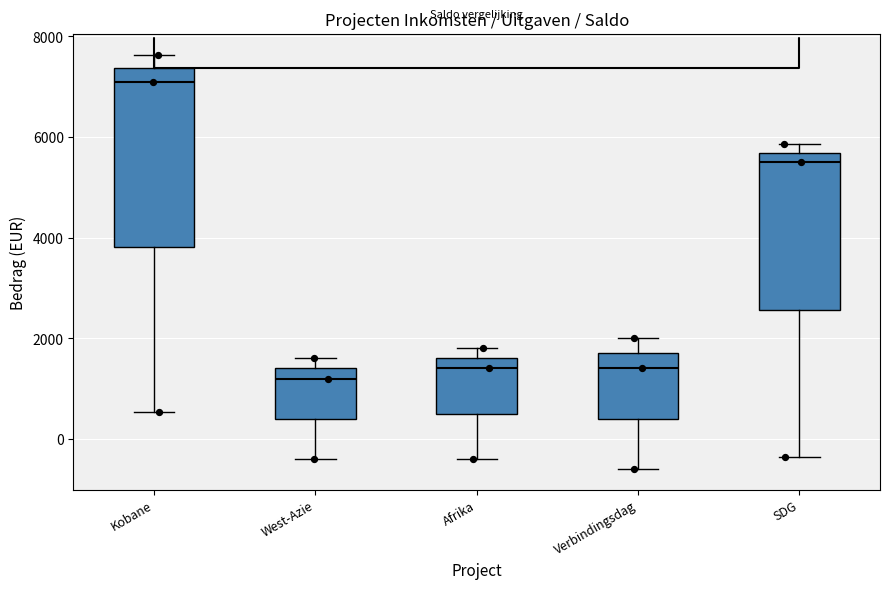

Comparing the boxes themselves (not the whiskers), which one is the tallest?

Kobane